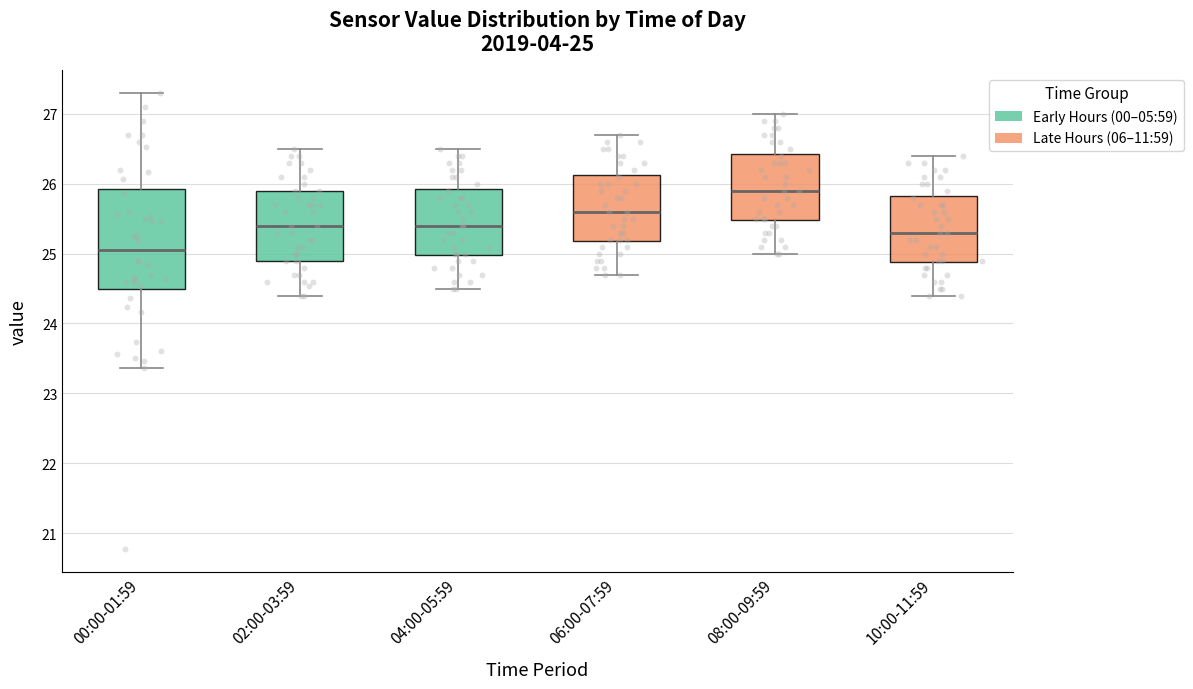

Which box's median line is the lowest?

00:00-01:59